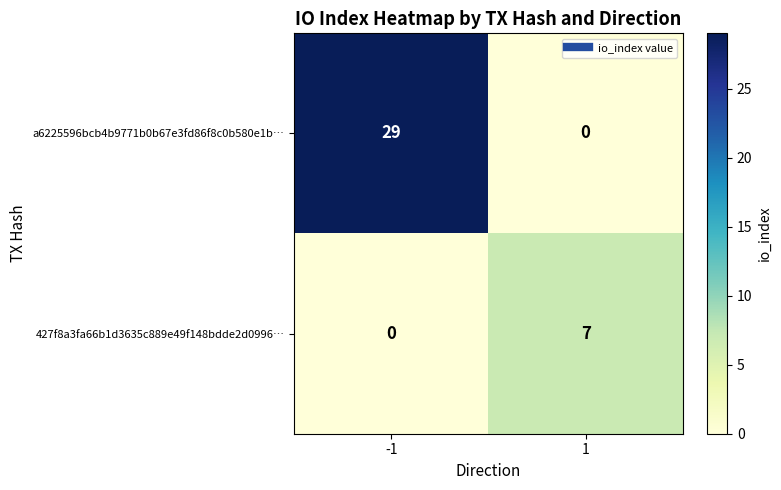

Reading right to left, list all the values displayed in this chart.

a6225596bcb4b9771b0b67e3fd86f8c0b580e1b…: 1=0	-1=29
427f8a3fa66b1d3635c889e49f148bdde2d0996…: 1=7	-1=0